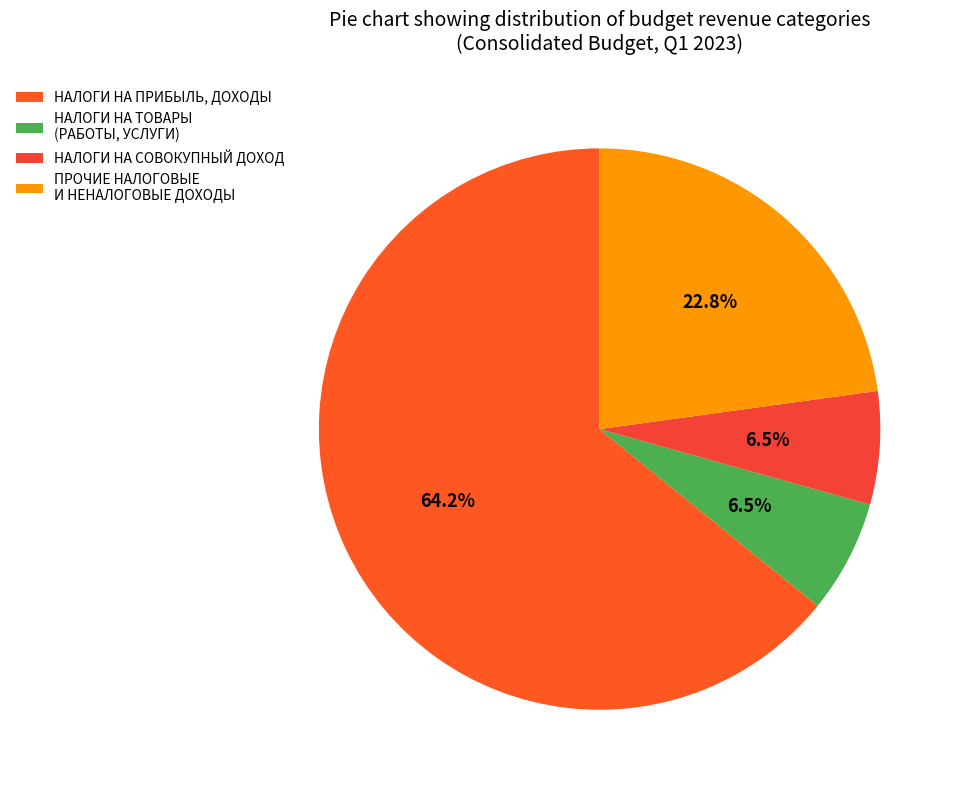

What is the smallest slice in the pie chart?

НАЛОГИ НА ТОВАРЫ (РАБОТЫ, УСЛУГИ)